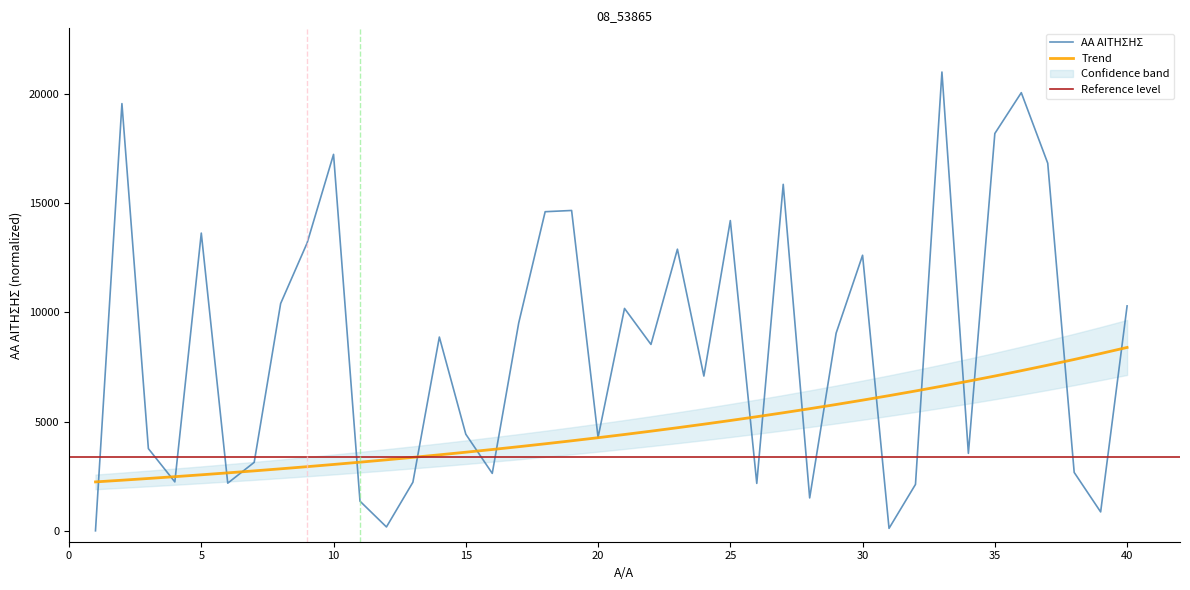

What is the value of the 4th point from the left?

2238.7